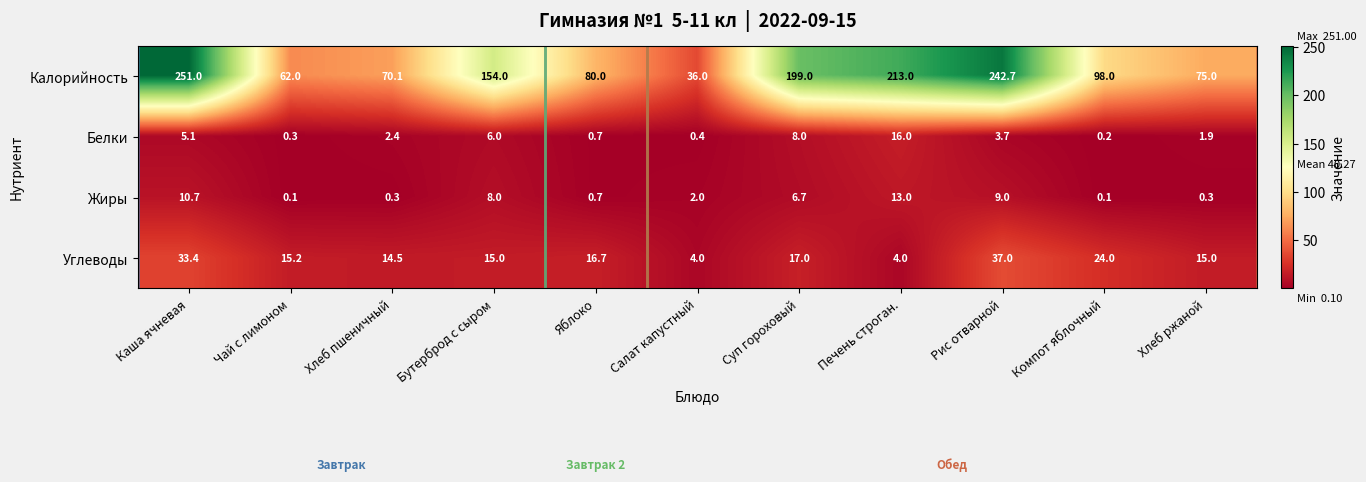

At Чай с лимоном, list the series in order from largest to smallest.

Калорийность, Углеводы, Белки, Жиры